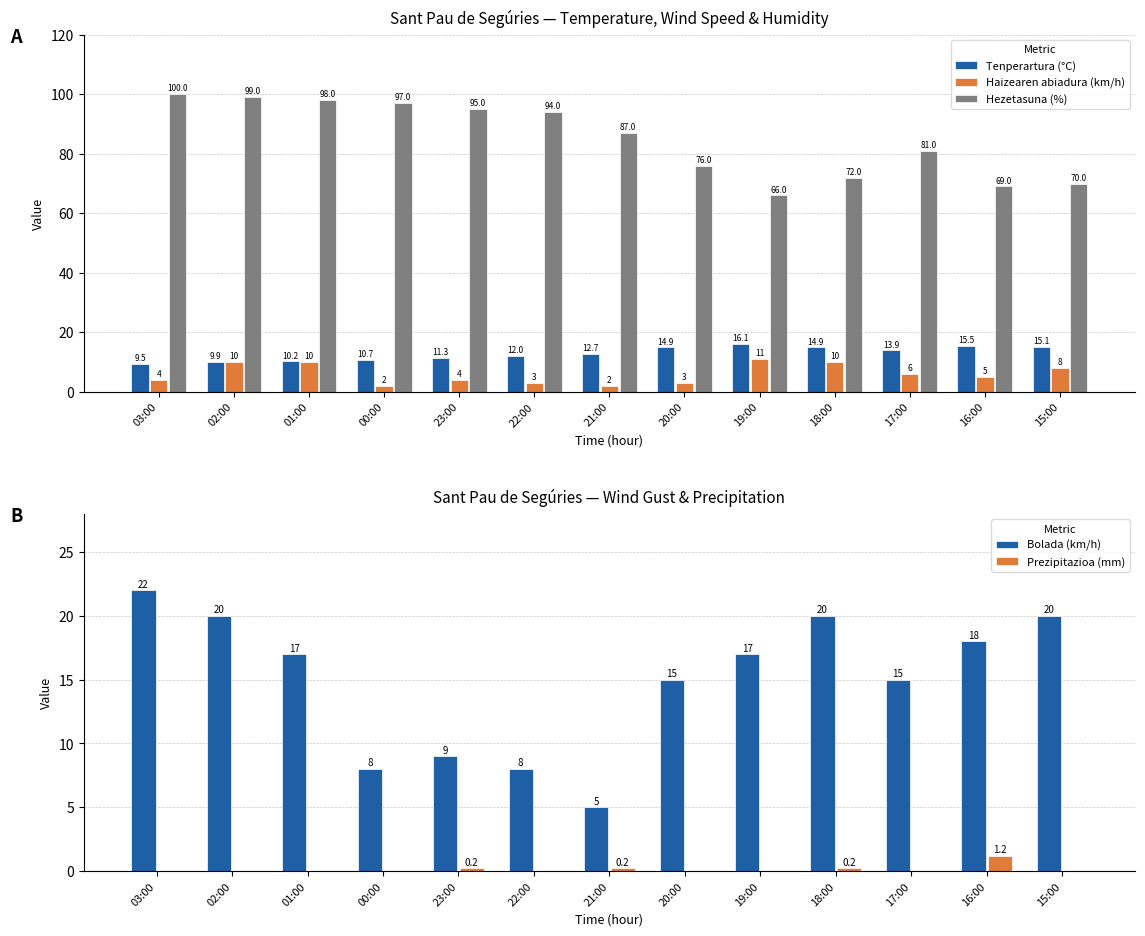

What is the greatest value displayed?

100.0